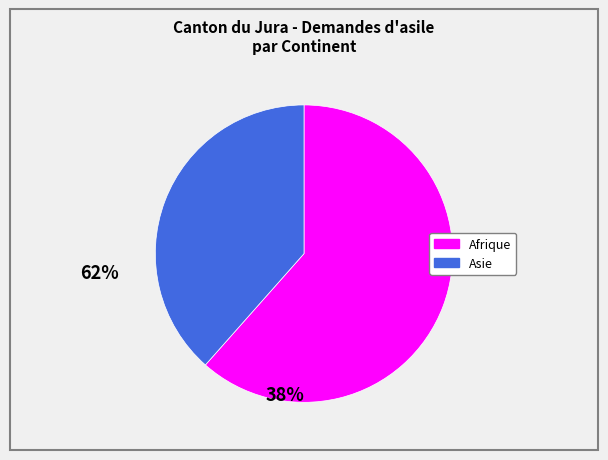

Which category accounts for the majority?

Afrique